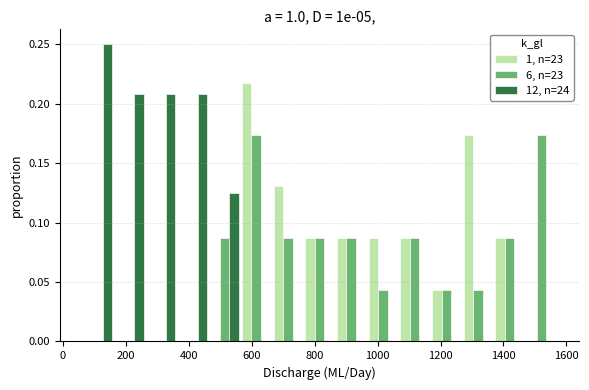

Reading left to right, transcribe this chart: for each range on the x-axis, give the height of each series' bar. Neither the bar edges nor the heights are printed on the chart, so give them approximately, as read against the axes.

60 to 160: 1, n=23=0	6, n=23=0	12, n=24=0.250
160 to 260: 1, n=23=0	6, n=23=0	12, n=24=0.210
260 to 360: 1, n=23=0	6, n=23=0	12, n=24=0.210
360 to 460: 1, n=23=0	6, n=23=0	12, n=24=0.210
460 to 560: 1, n=23=0	6, n=23=0.085	12, n=24=0.125
560 to 660: 1, n=23=0.215	6, n=23=0.175	12, n=24=0
660 to 760: 1, n=23=0.130	6, n=23=0.085	12, n=24=0
760 to 860: 1, n=23=0.085	6, n=23=0.085	12, n=24=0
860 to 960: 1, n=23=0.085	6, n=23=0.085	12, n=24=0
960 to 1060: 1, n=23=0.085	6, n=23=0.045	12, n=24=0
1060 to 1160: 1, n=23=0.085	6, n=23=0.085	12, n=24=0
1160 to 1260: 1, n=23=0.045	6, n=23=0.045	12, n=24=0
1260 to 1360: 1, n=23=0.175	6, n=23=0.045	12, n=24=0
1360 to 1480: 1, n=23=0.085	6, n=23=0.085	12, n=24=0
1480 to 1580: 1, n=23=0	6, n=23=0.175	12, n=24=0